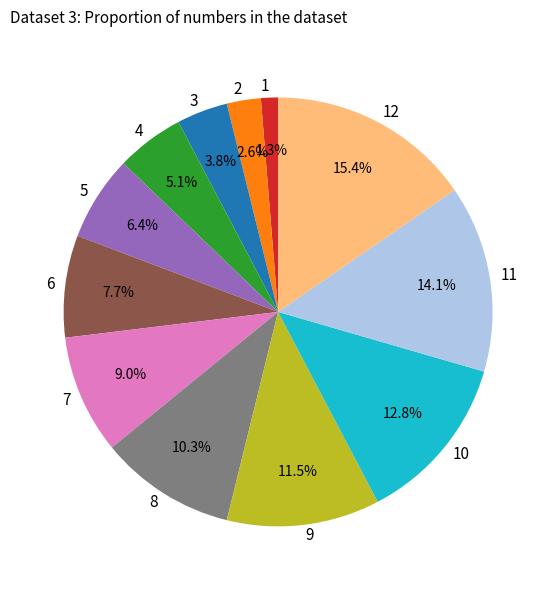

To the nearest percent, what is the combined percentage of 7 and 5?

15%